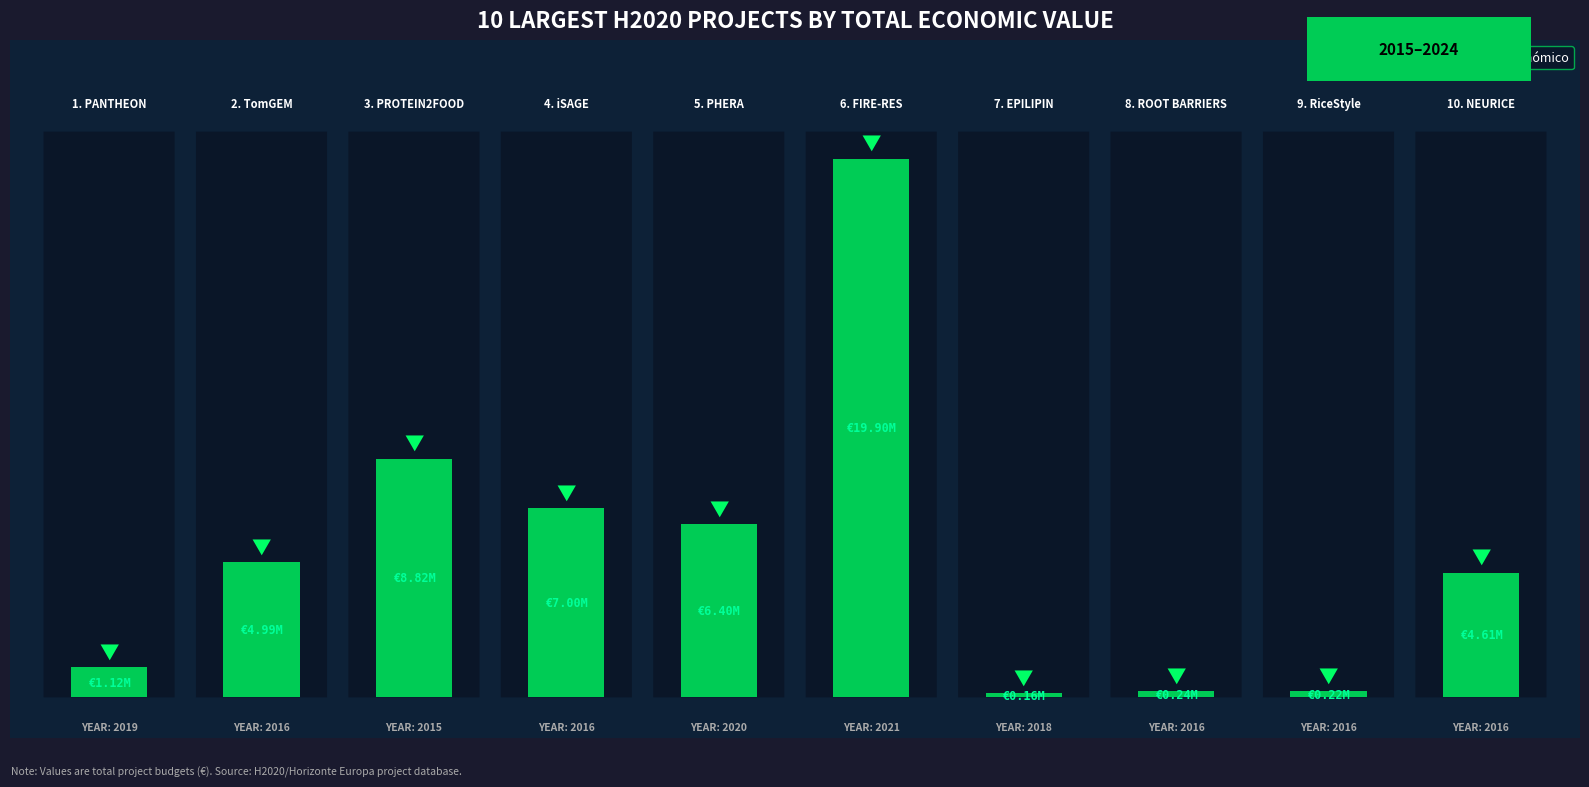

Are the bars horizontal?

No